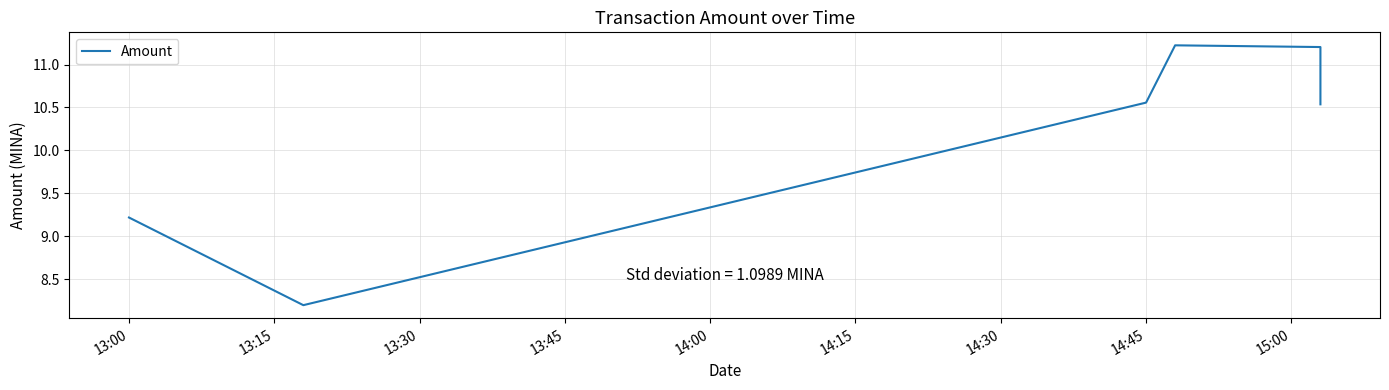

How many lines are shown in the chart?

1